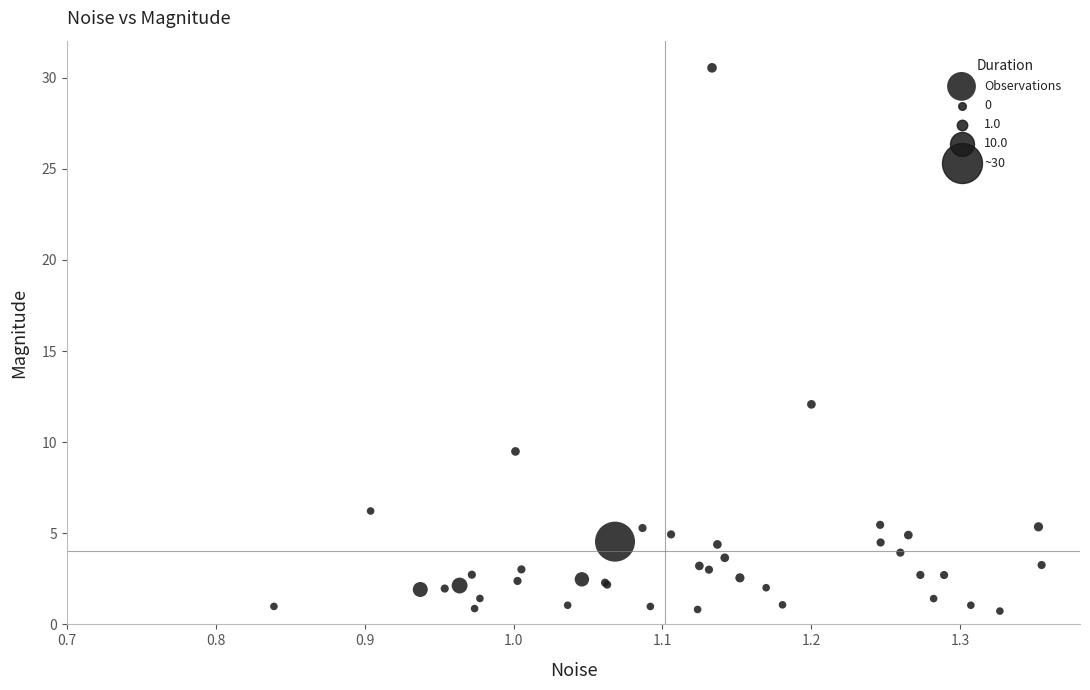

What Y value in the scatter plot is closest to 15?

12.1